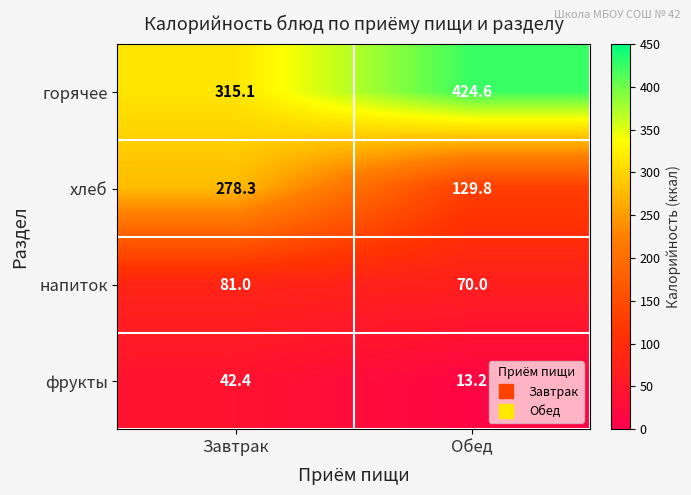

What is the total value across all series at Завтрак?

716.8